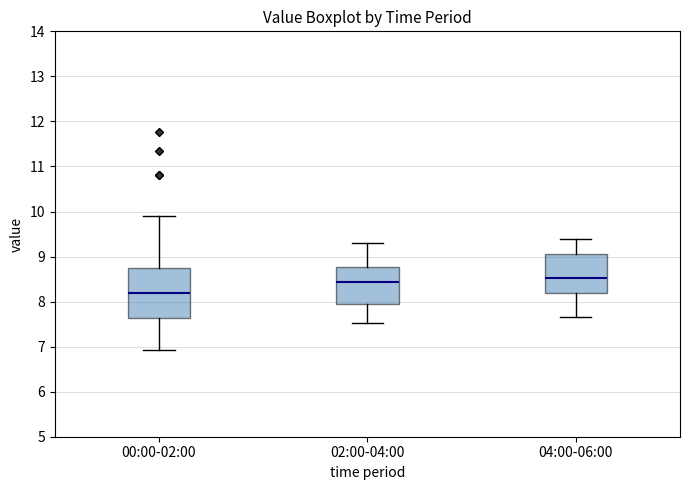

Which box has the lowest median line?

00:00-02:00